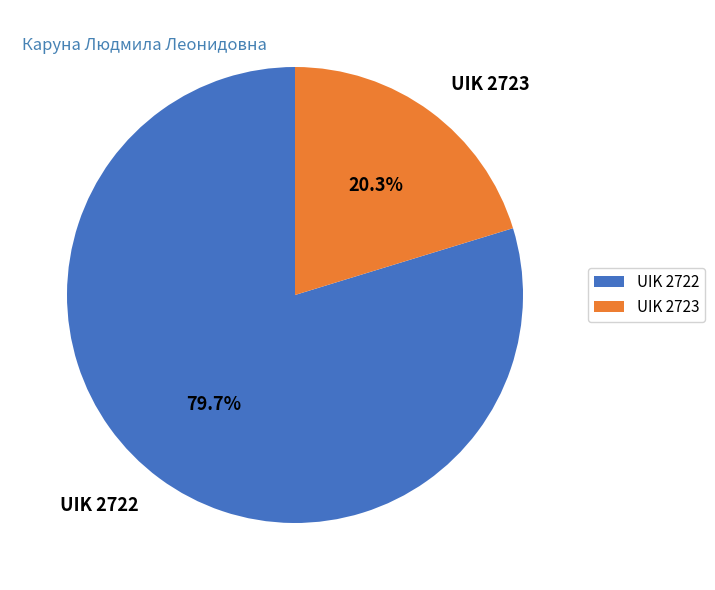

Which slice is the smallest?

UIK 2723